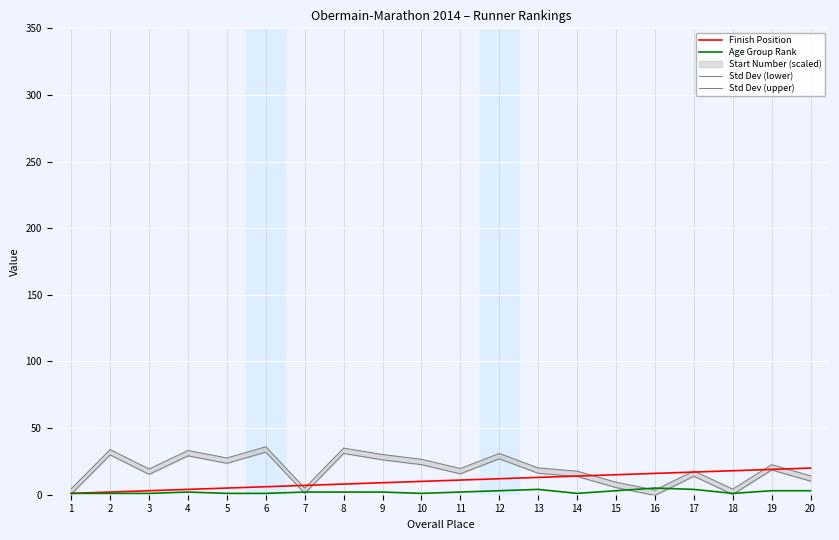

How many lines are shown in the chart?

4